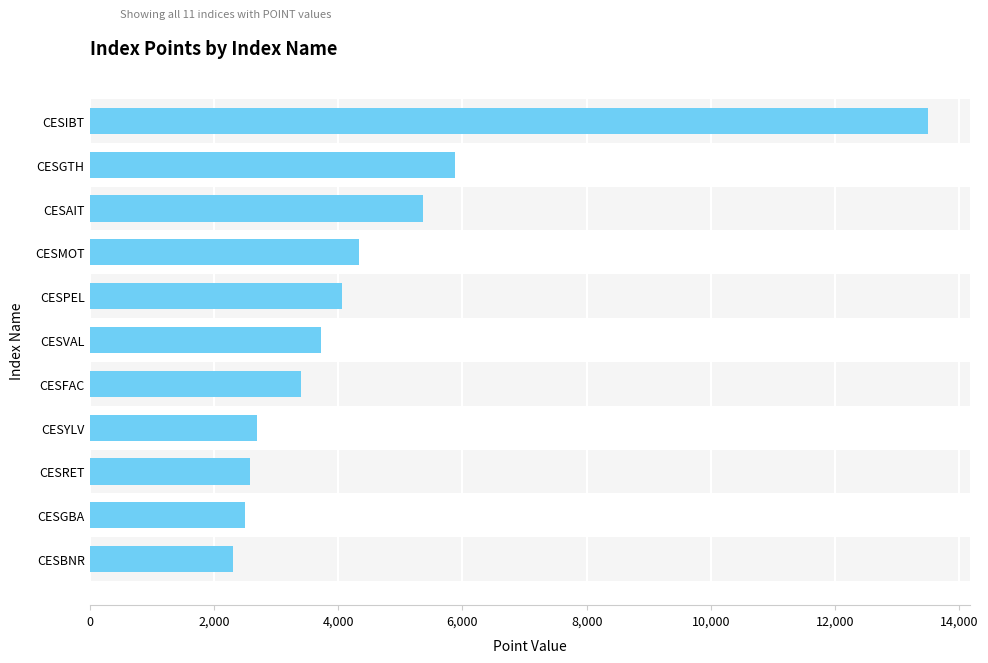

Reading bottom to top, list all the values displayed in this chart.

2314.1	2494.2	2581.6	2701.4	3406.7	3730.5	4067.5	4335.7	5363.3	5884.4	13498.9